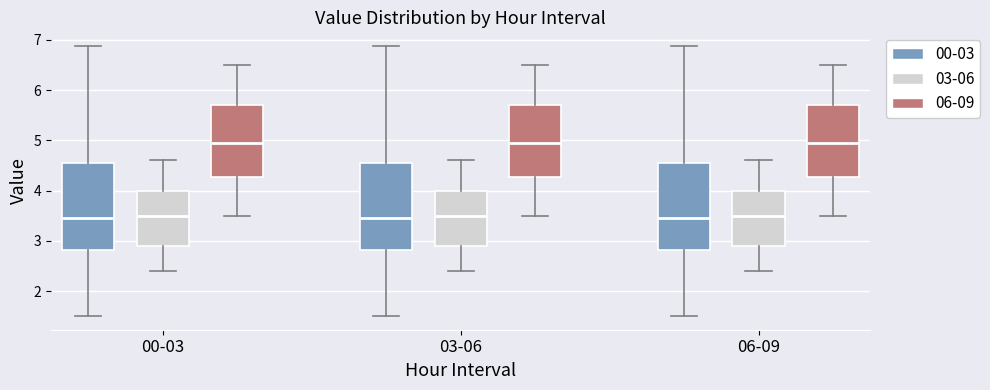

Reading left to right, transcribe this box plot: for each box, give where its median line is, the range the box spans, and where its two whiskers end, as read against the y-axis. The values are not printed on the chart, so give them approximately, as read against the axis.

00-03 (00-03): median 3.5, box 2.8 to 4.5, whiskers 1.5 to 6.9
00-03 (03-06): median 3.5, box 2.9 to 4.0, whiskers 2.4 to 4.6
00-03 (06-09): median 5.0, box 4.3 to 5.7, whiskers 3.5 to 6.5
03-06 (00-03): median 3.5, box 2.8 to 4.5, whiskers 1.5 to 6.9
03-06 (03-06): median 3.5, box 2.9 to 4.0, whiskers 2.4 to 4.6
03-06 (06-09): median 5.0, box 4.3 to 5.7, whiskers 3.5 to 6.5
06-09 (00-03): median 3.5, box 2.8 to 4.5, whiskers 1.5 to 6.9
06-09 (03-06): median 3.5, box 2.9 to 4.0, whiskers 2.4 to 4.6
06-09 (06-09): median 5.0, box 4.3 to 5.7, whiskers 3.5 to 6.5